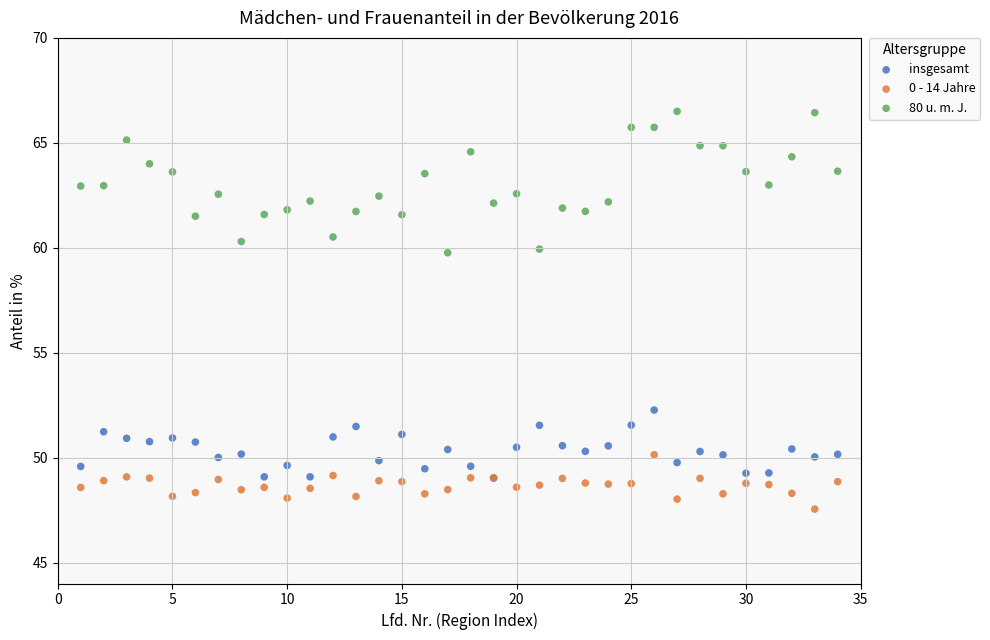

Which series reaches the maximum Y coordinate?

80 u. m. J.